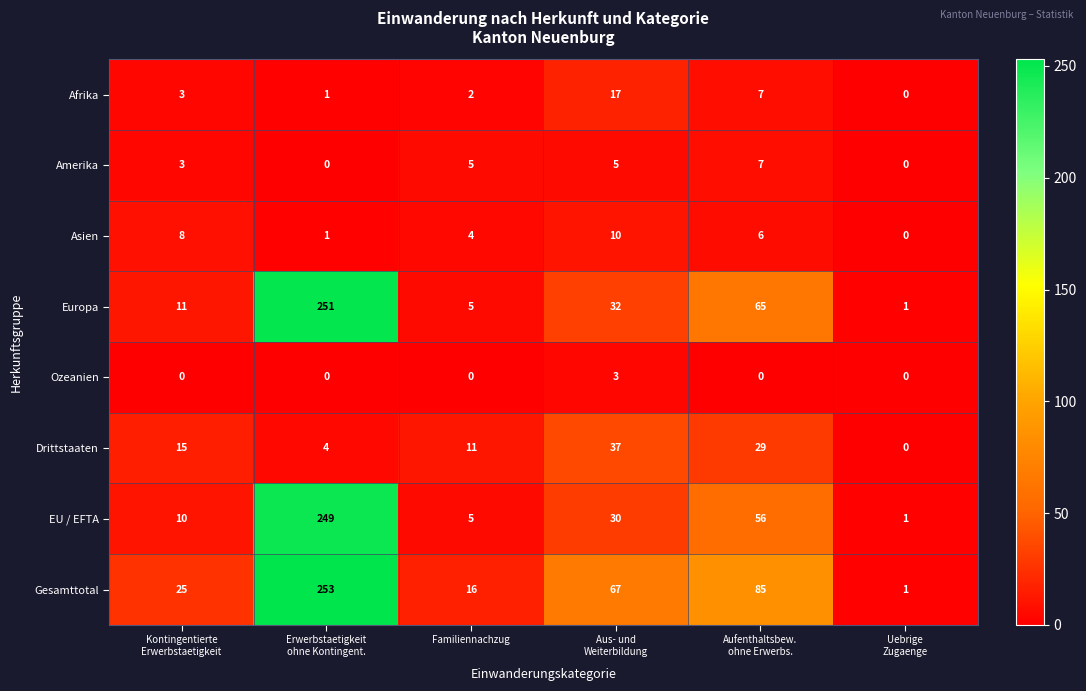

The Asien series shows 7 at Familiennachzug. True or false?

False